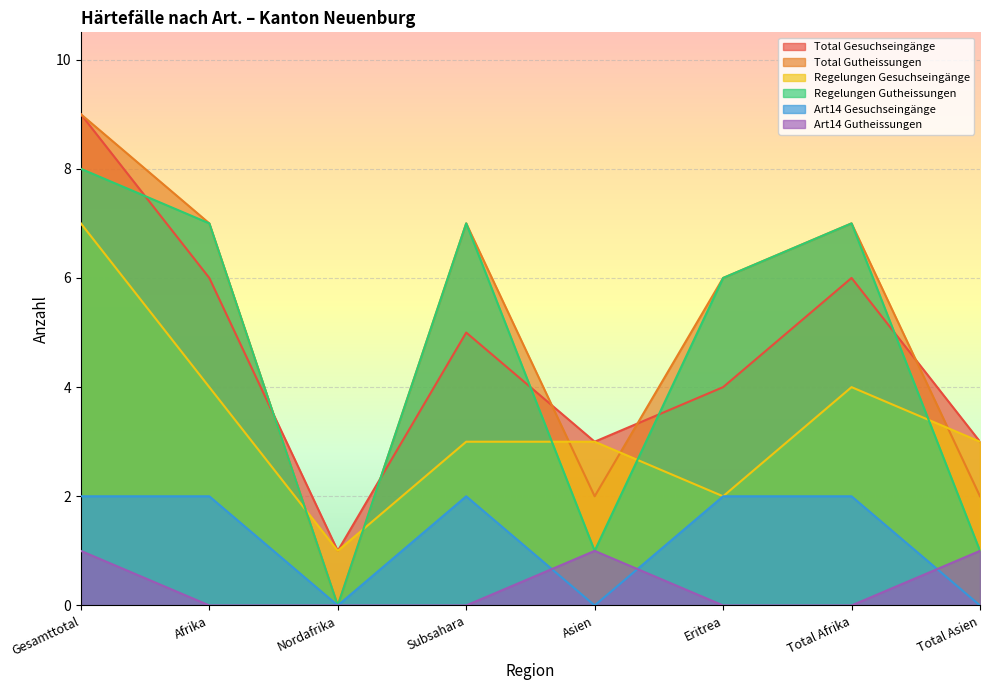

True or false: Total Gutheissungen has a value of 0 at Nordafrika.

True